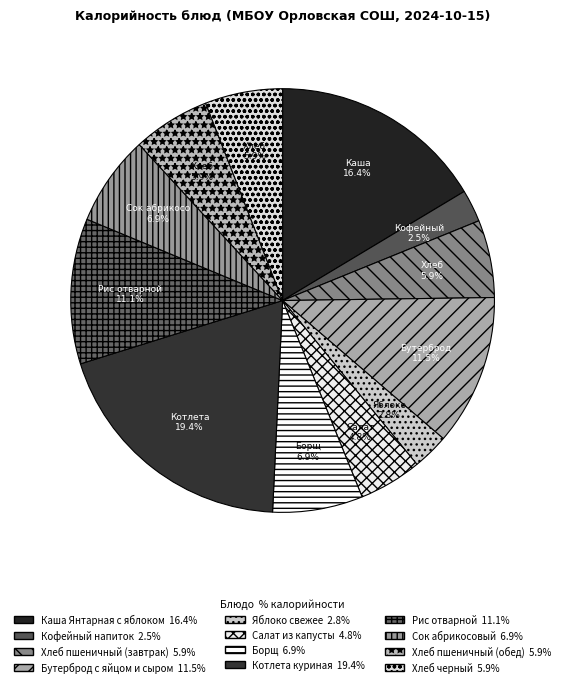

What is the total percentage of Каша Янтарная с яблоком and Котлета куриная?

35.8%